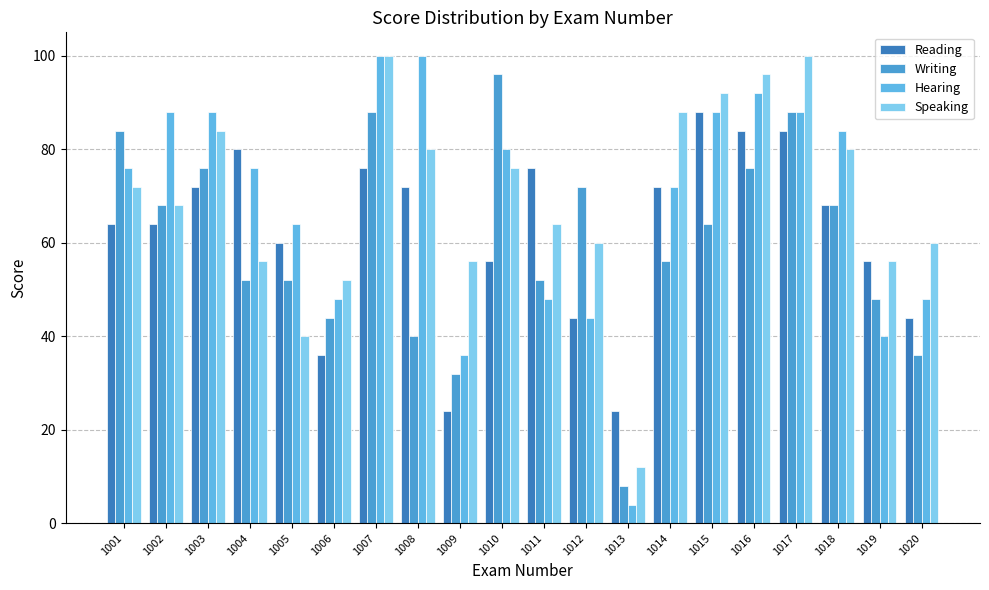

What is the value of the Hearing bar at the 10th from the left?

80